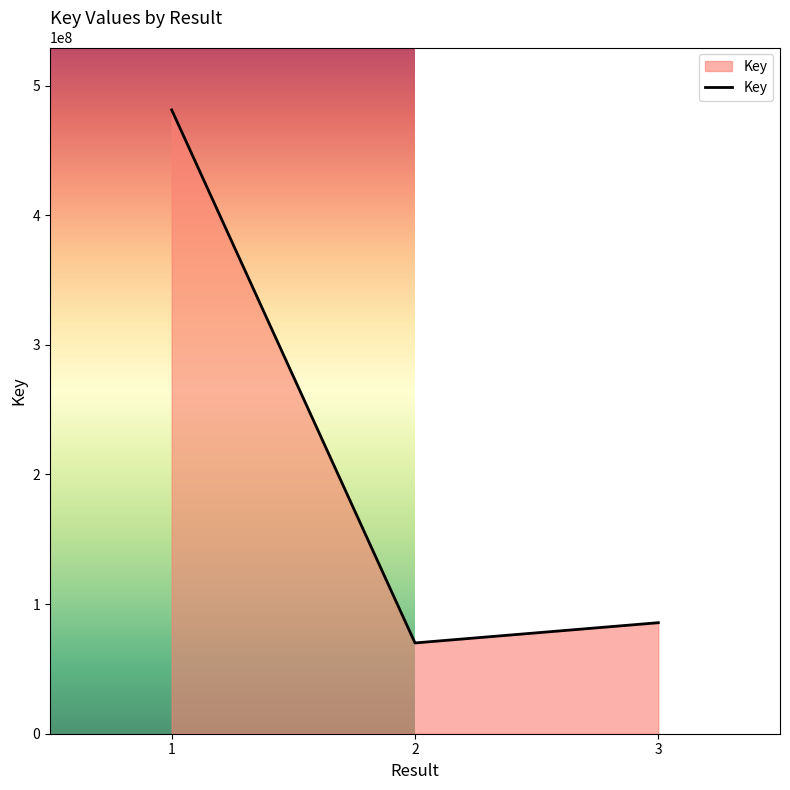

What value does the data have at 3, to the nearest 100?

85652200